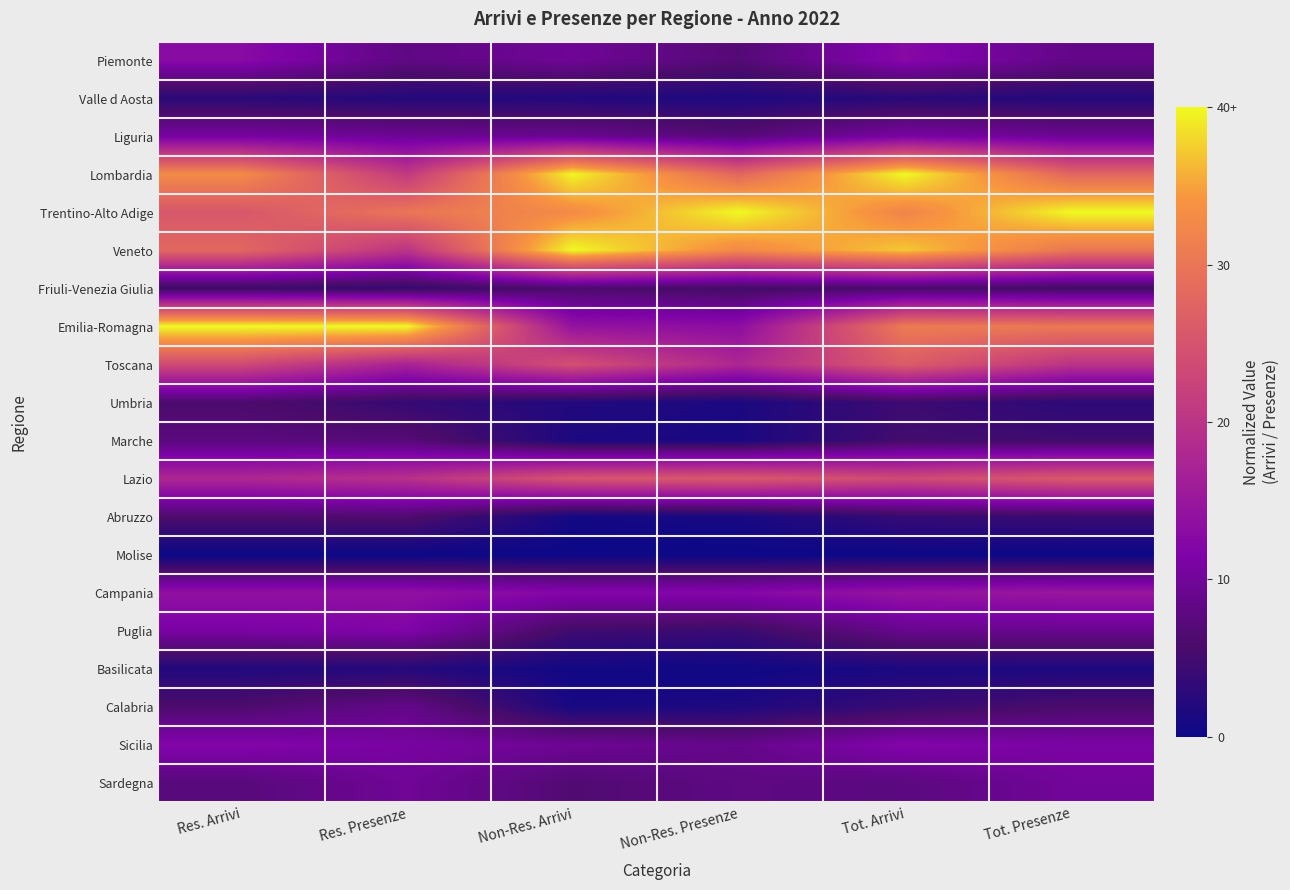

How many categories are shown in the chart?

6